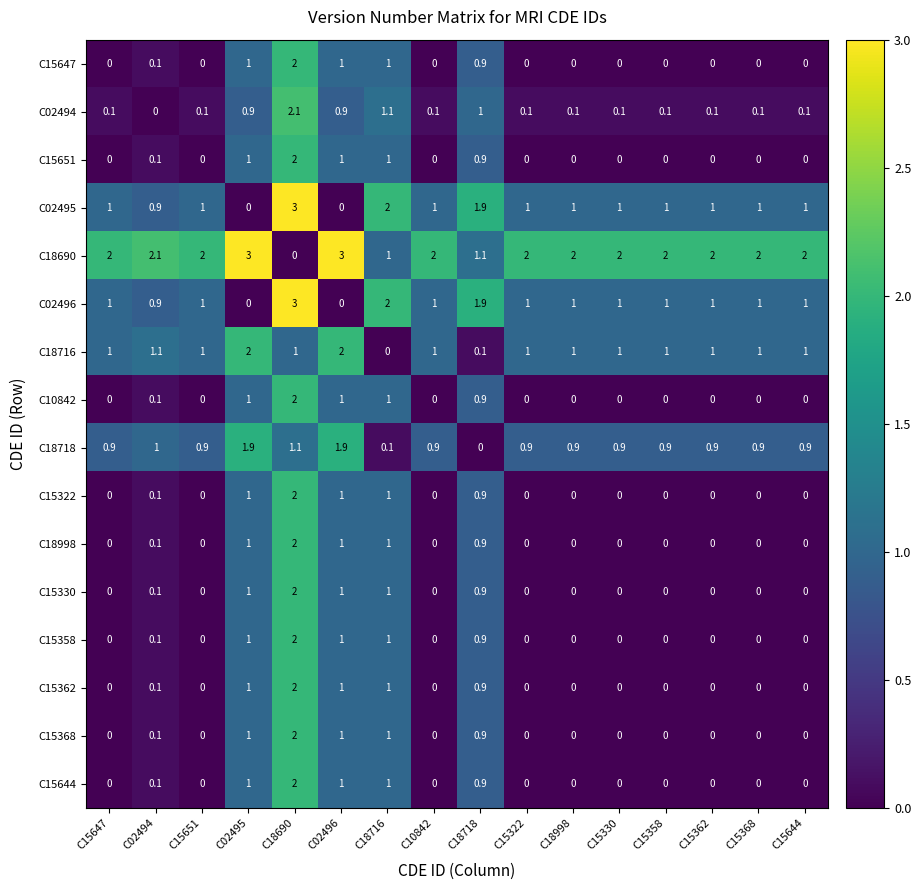

What is the difference between the second highest and minimum values in the C15358 series?

1.0